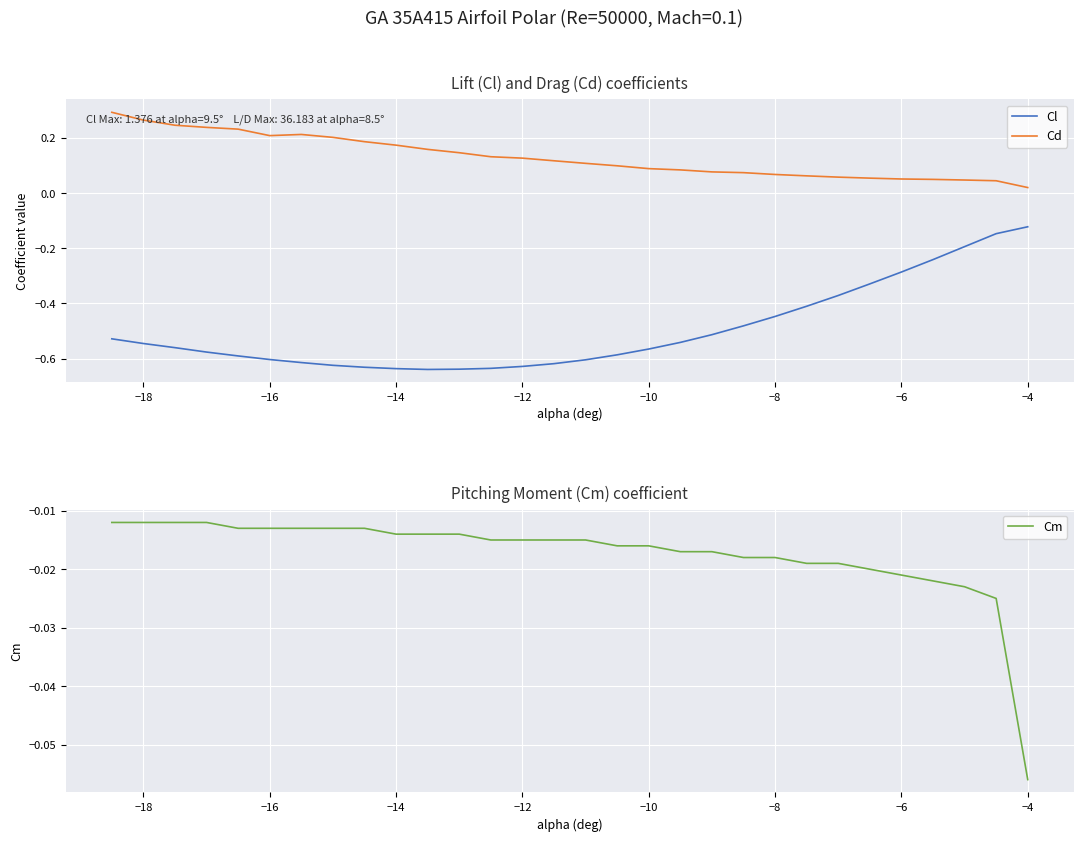

List the series in order of their overall mean, highest first.

Cd, Cm, Cl